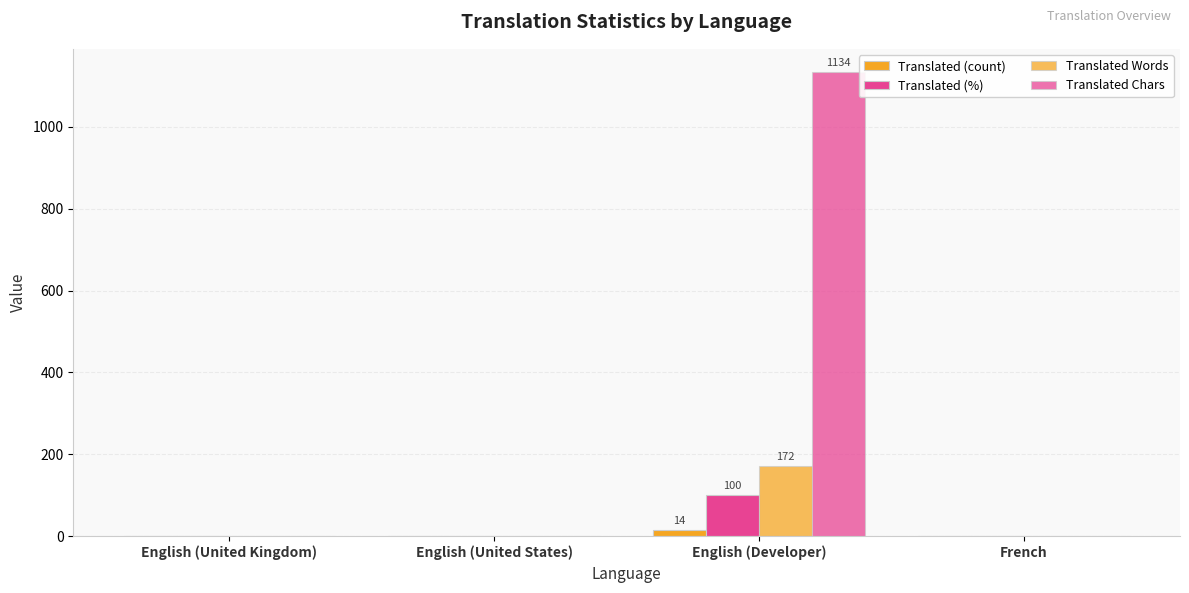

What position from the left is English (United Kingdom)?

1